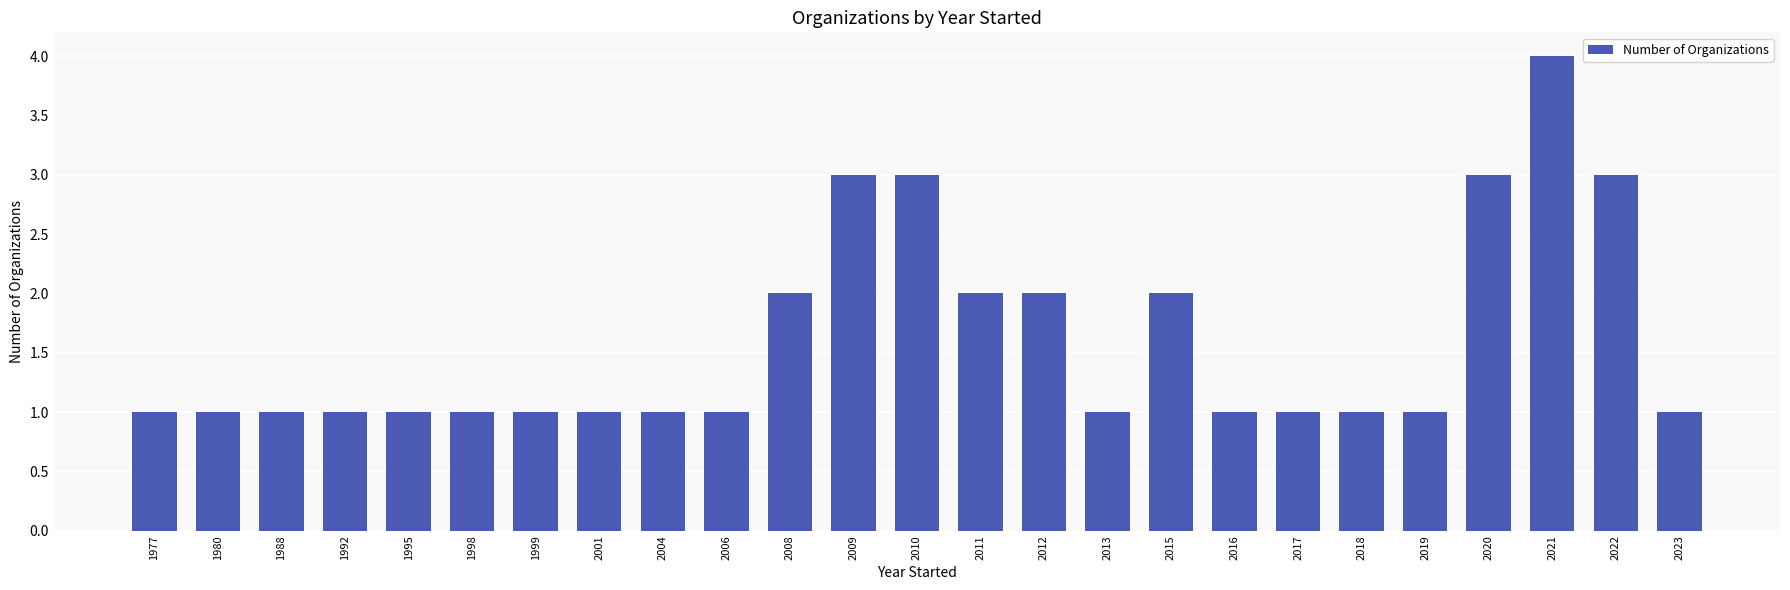

What is the minimum value shown in the chart?

1